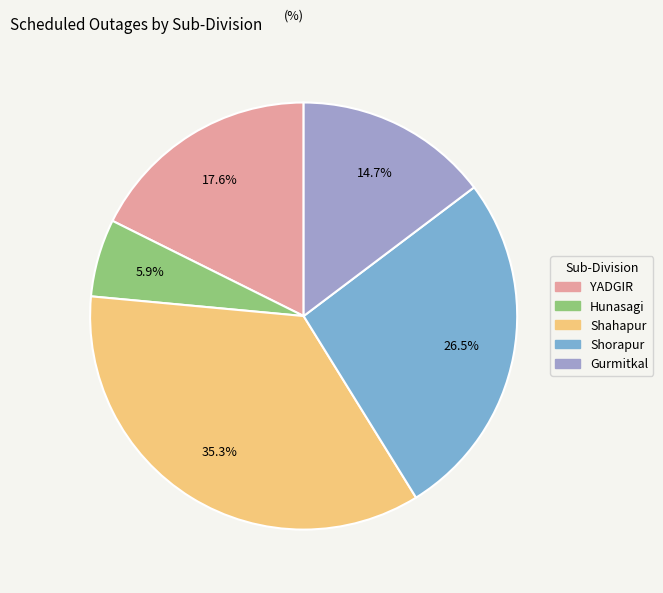

Which slice is the largest?

Shahapur